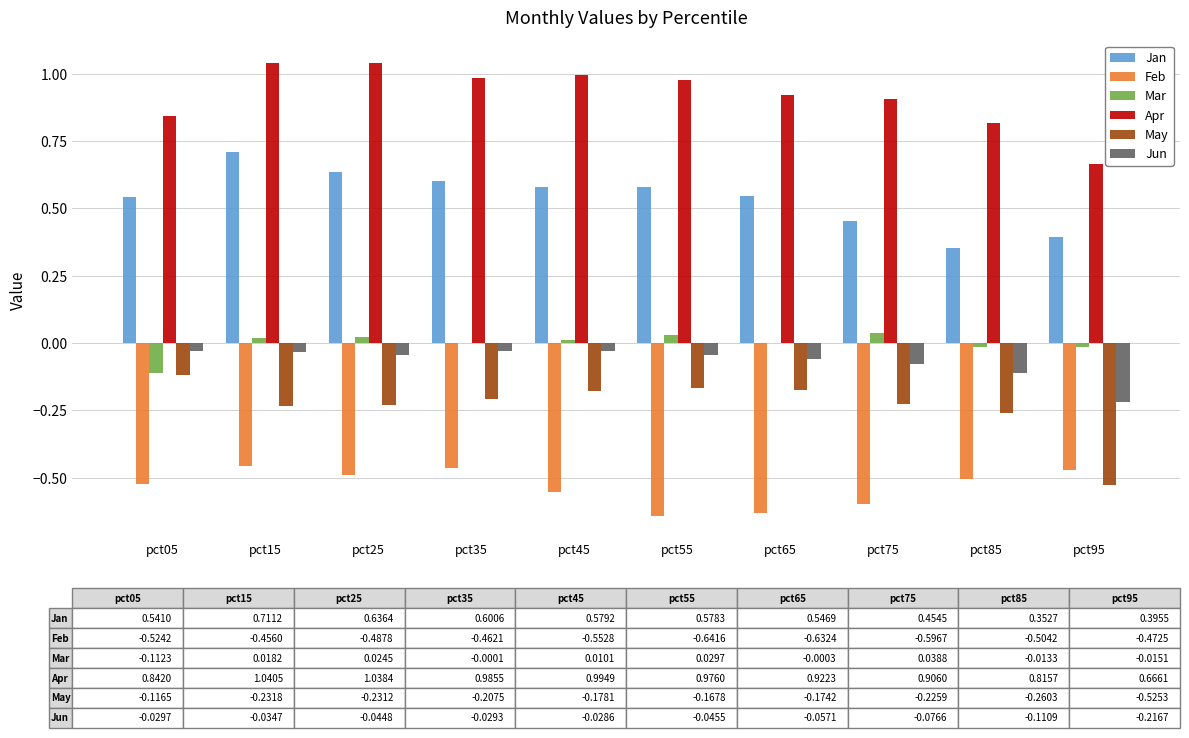

True or false: Feb has a value of -0.6 at pct65.

True